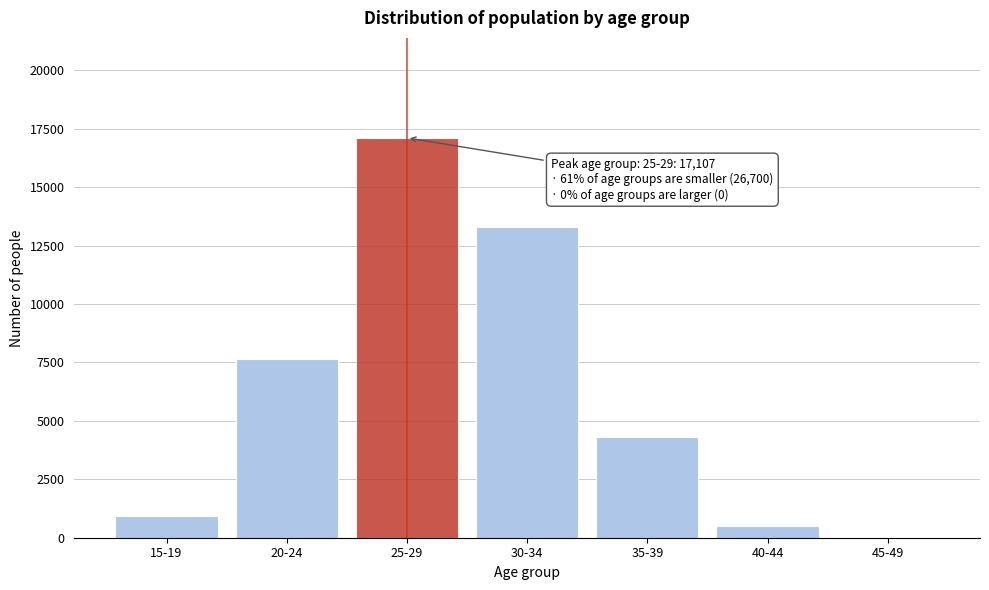

Reading right to left, what are all the values shown in this chart?

45-49=18	40-44=508	35-39=4324	30-34=13284	25-29=17107	20-24=7652	15-19=914